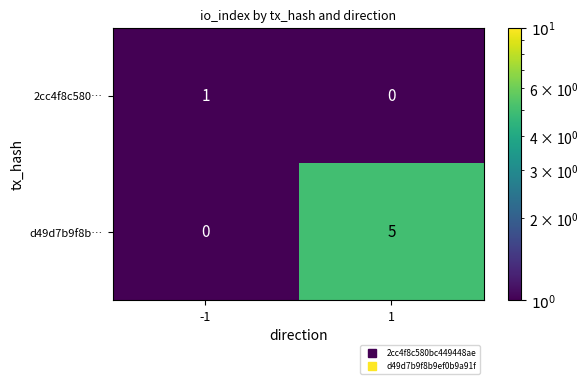

Which series has the largest total across all categories?

d49d7b9f8b…